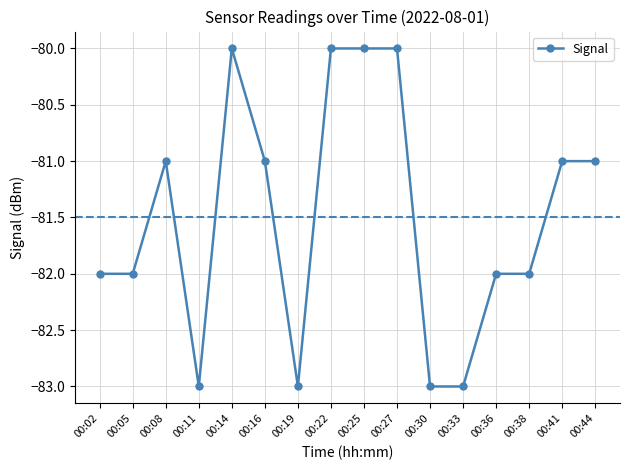

What is the maximum value shown in the chart?

-80